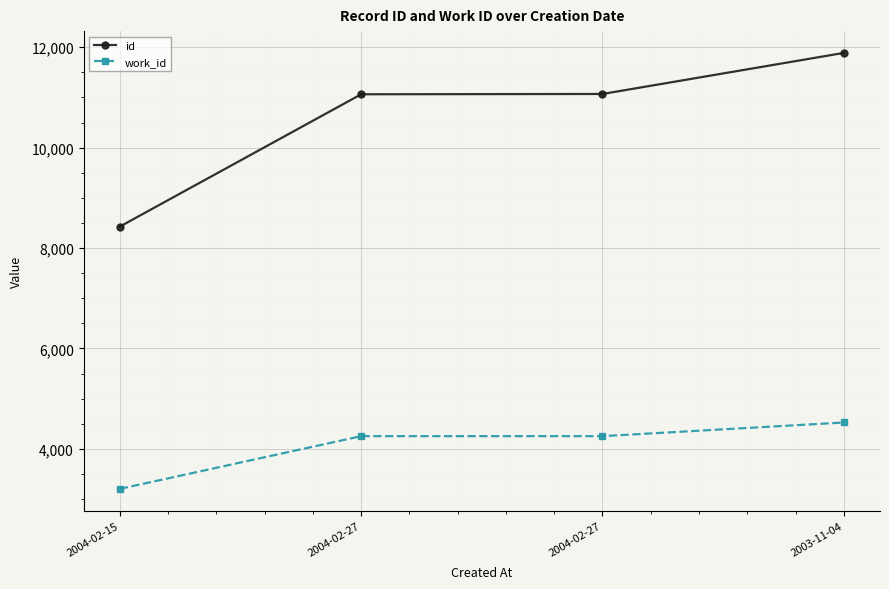

At which category does the chart reach its peak across all series?

2003-11-04